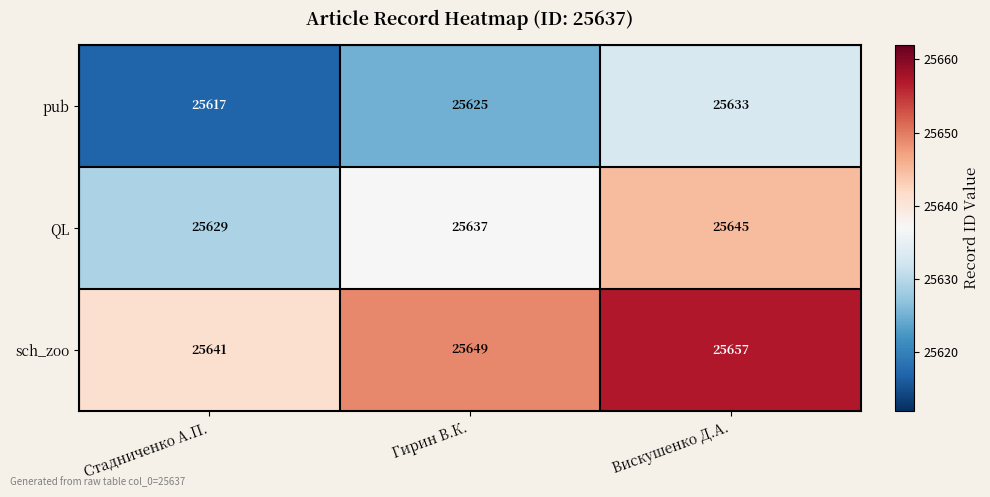

Count the number of data series in this chart.

3